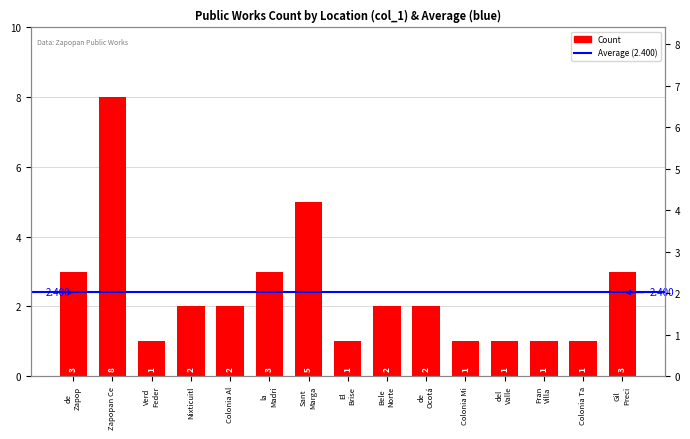

What position from the right is Fran Villa?

3